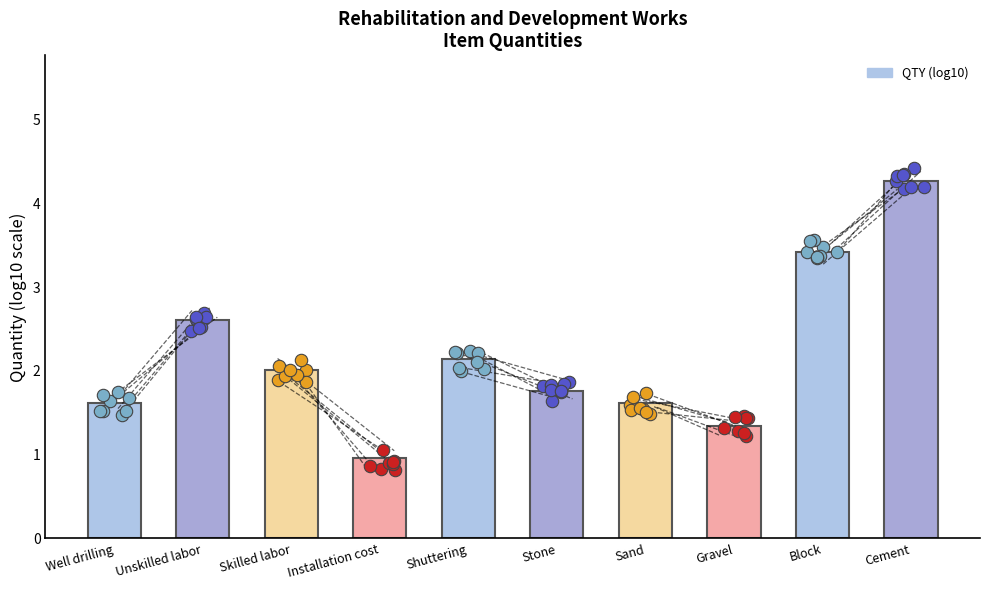

Approximately how many times larger is the value at Cement compared to Block?

1.3